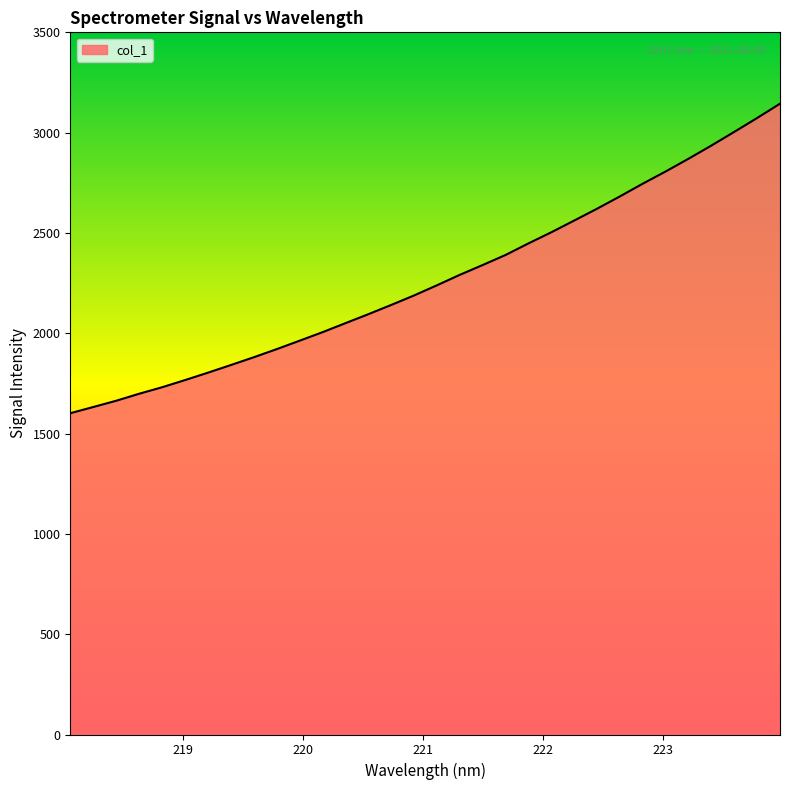

What is the minimum value shown in the chart?

1601.4